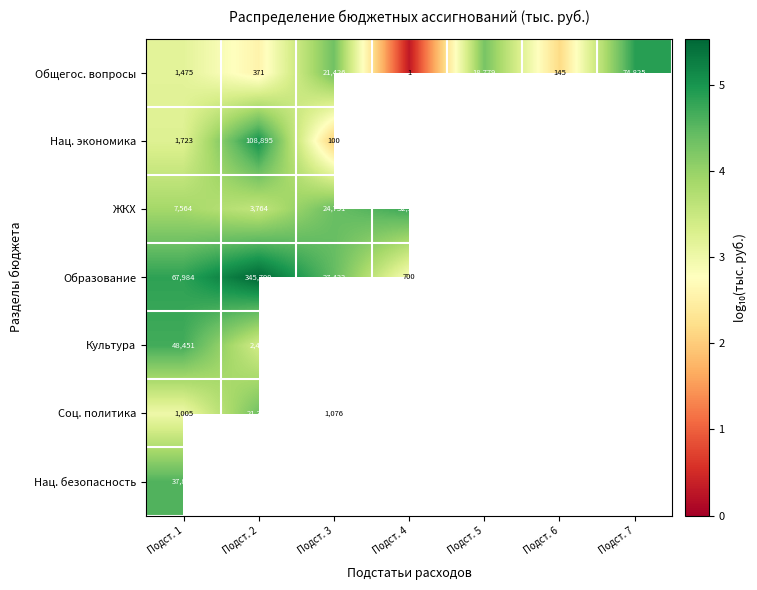

True or false: Общегос. вопросы has a value of 1.2 at Подст. 5.

False